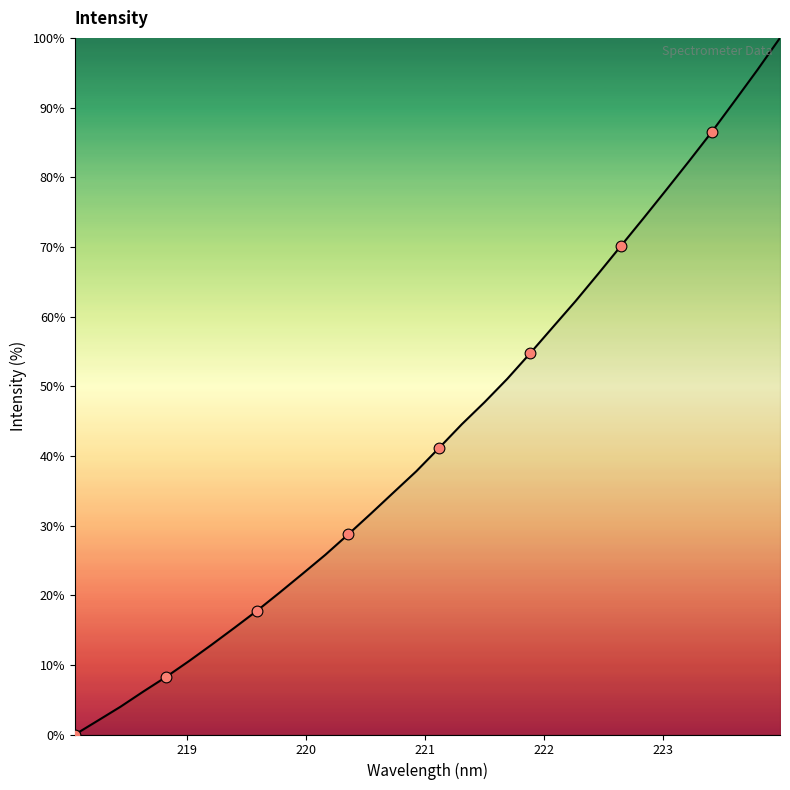

What is the greatest value displayed?

100.0